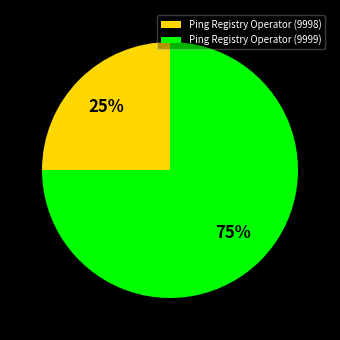

To the nearest percent, what is the average slice percentage?

50%